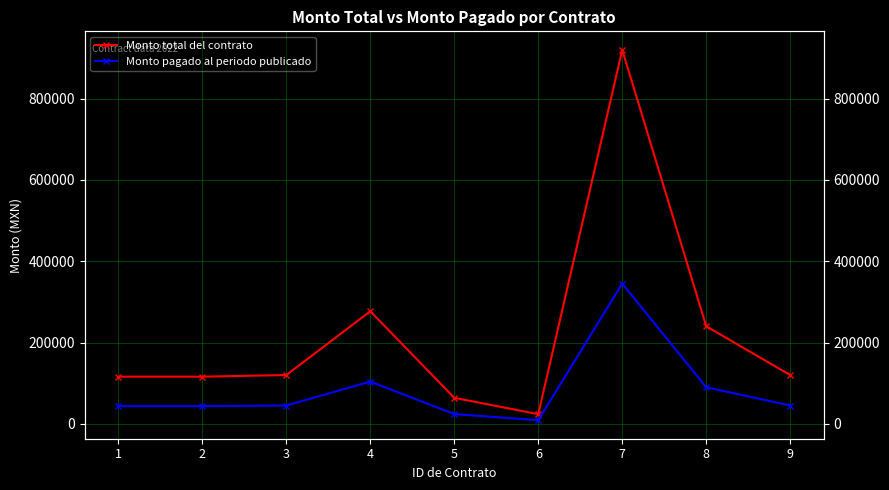

Reading left to right, list all the values displayed in this chart.

Monto total del contrato: 1=116000.0	2=116000.0	3=120000.0	4=276982.7	5=64000.0	6=23741.4	7=920000.0	8=240000.0	9=120000.0
Monto pagado al periodo publicado: 1=43500.0	2=43500.0	3=45000.0	4=103868.5	5=24000.0	6=8903.0	7=345000.0	8=90000.0	9=45000.0